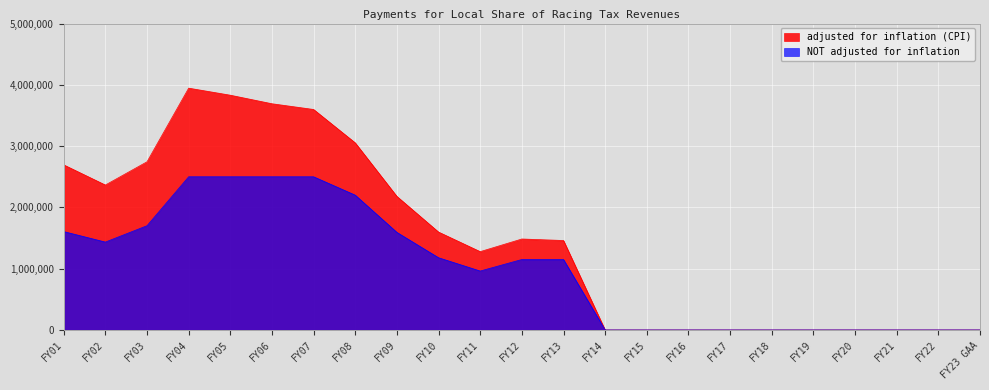

Which label corresponds to the largest value in the chart?

FY04